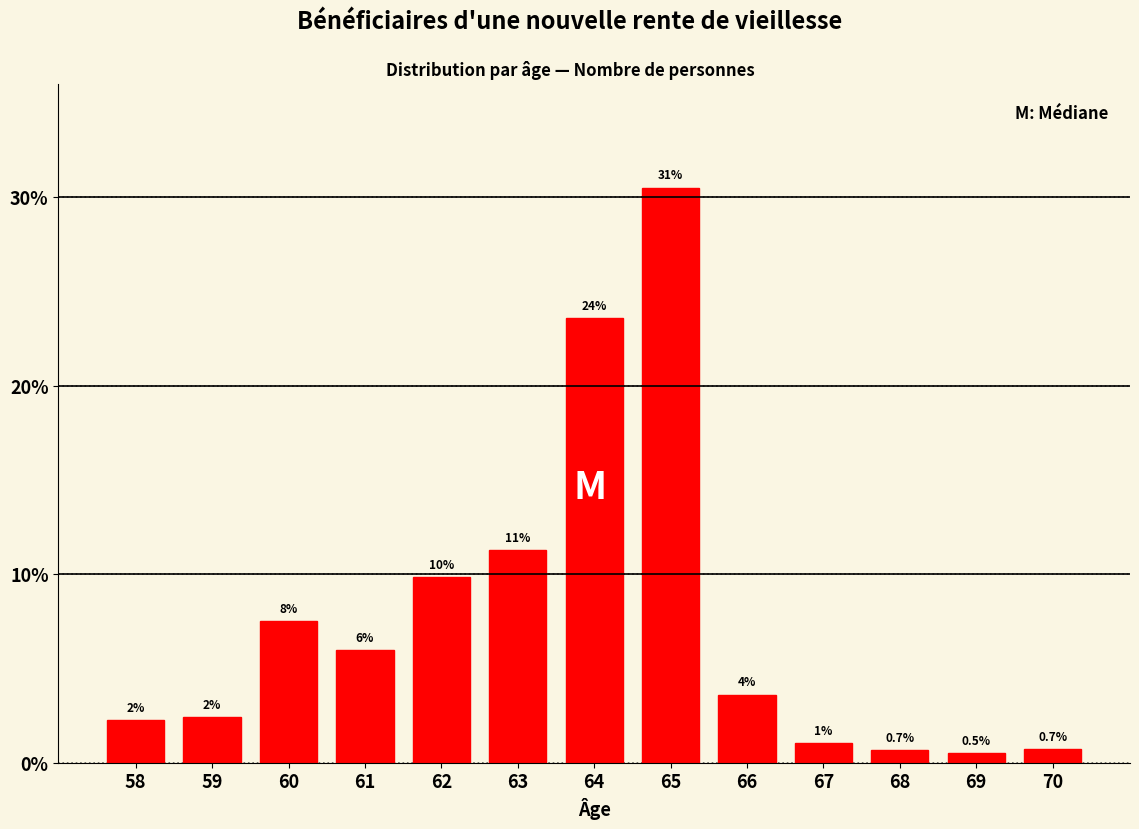

Does the chart contain any negative values?

No